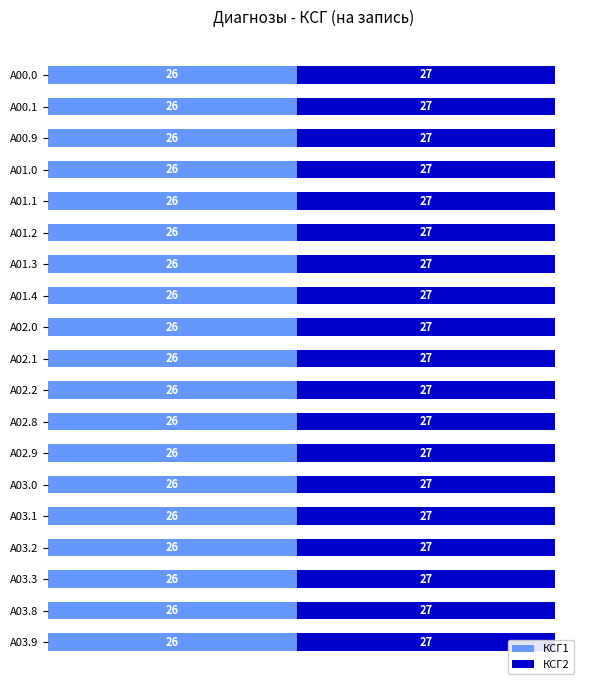

What is the minimum value shown in the chart?

26